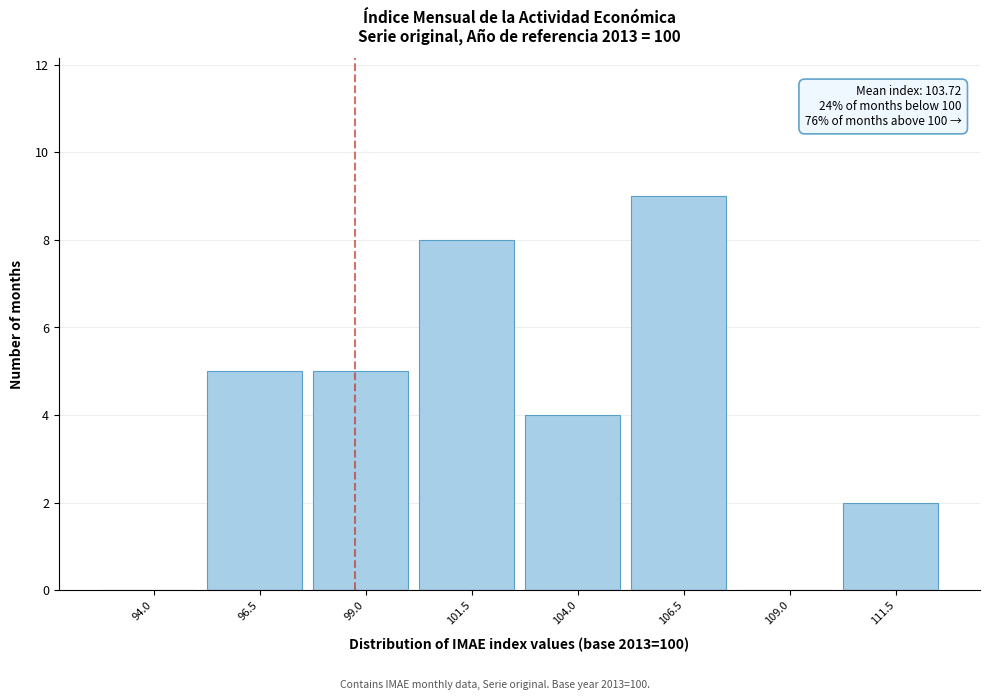

Reading left to right, what are all the values shown in this chart?

94.0=0	96.5=5	99.0=5	101.5=8	104.0=4	106.5=9	109.0=0	111.5=2